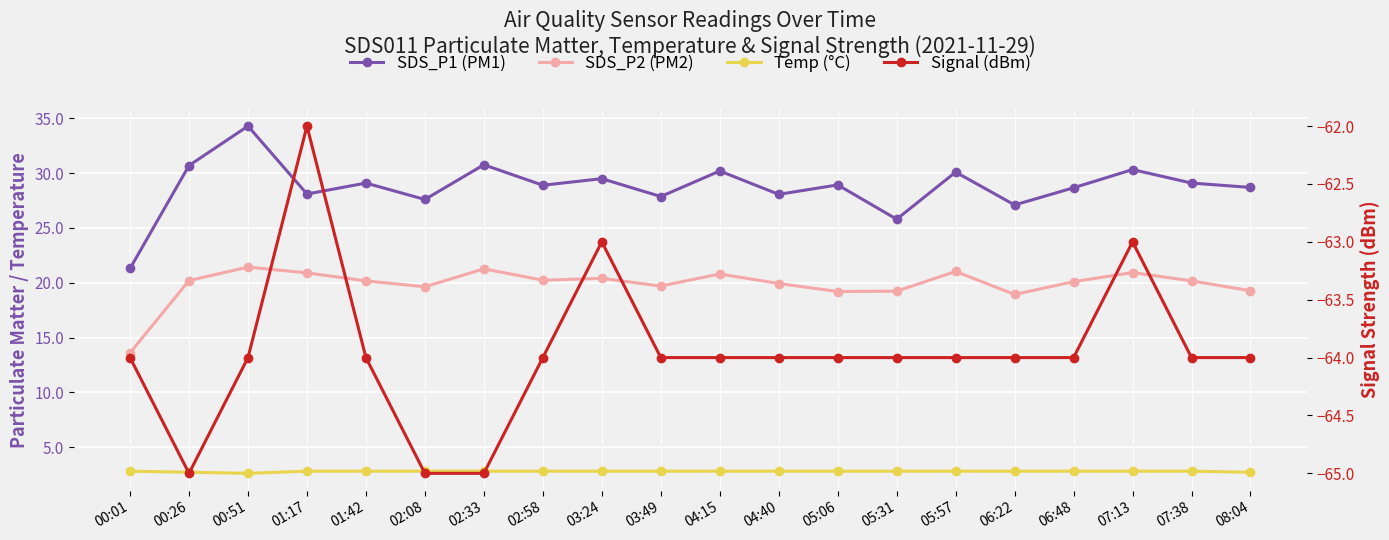

How many values in the SDS_P1 (PM1) series exceed 28?

15